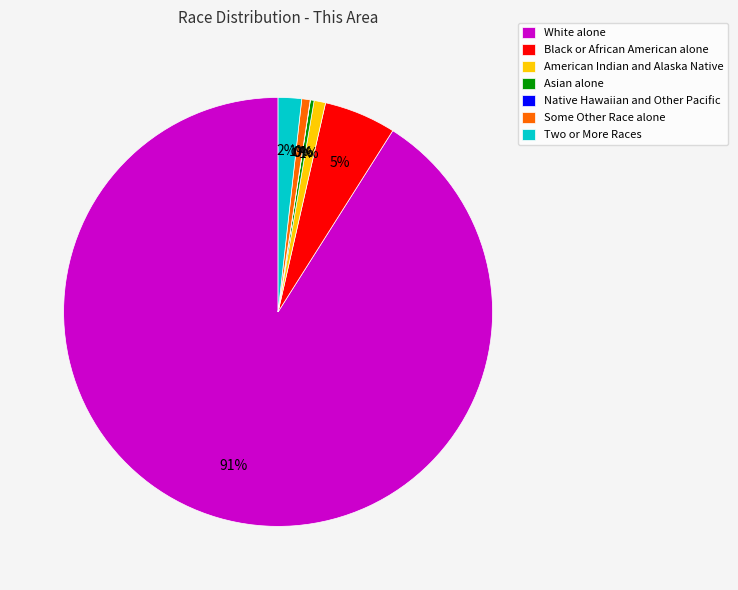

Which category has the biggest portion of the pie?

White alone